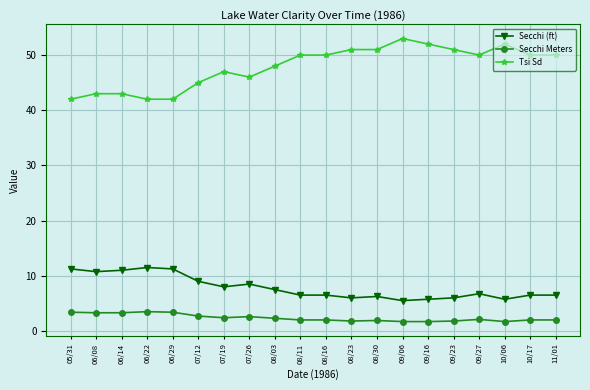

What is the label of the 14th point from the right?

07/19